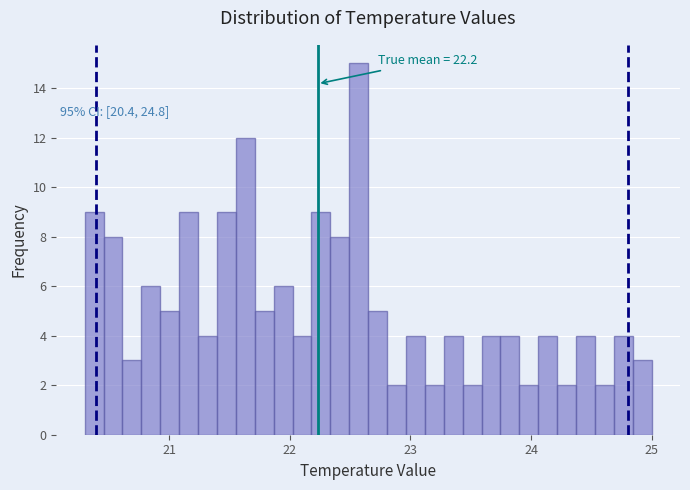

Read against the x-axis, roughly where is the centre of the tallest bar?

22.6